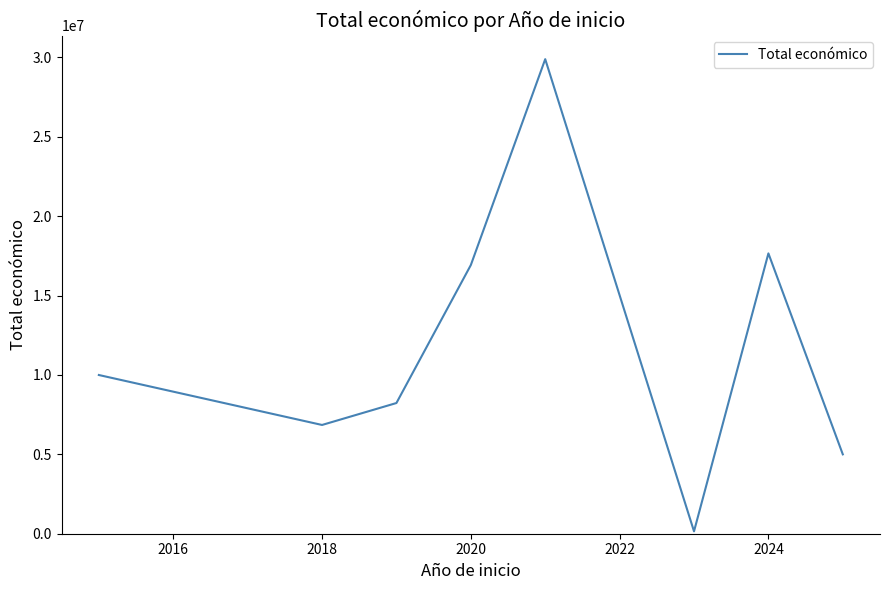

How many series are shown in this chart?

1